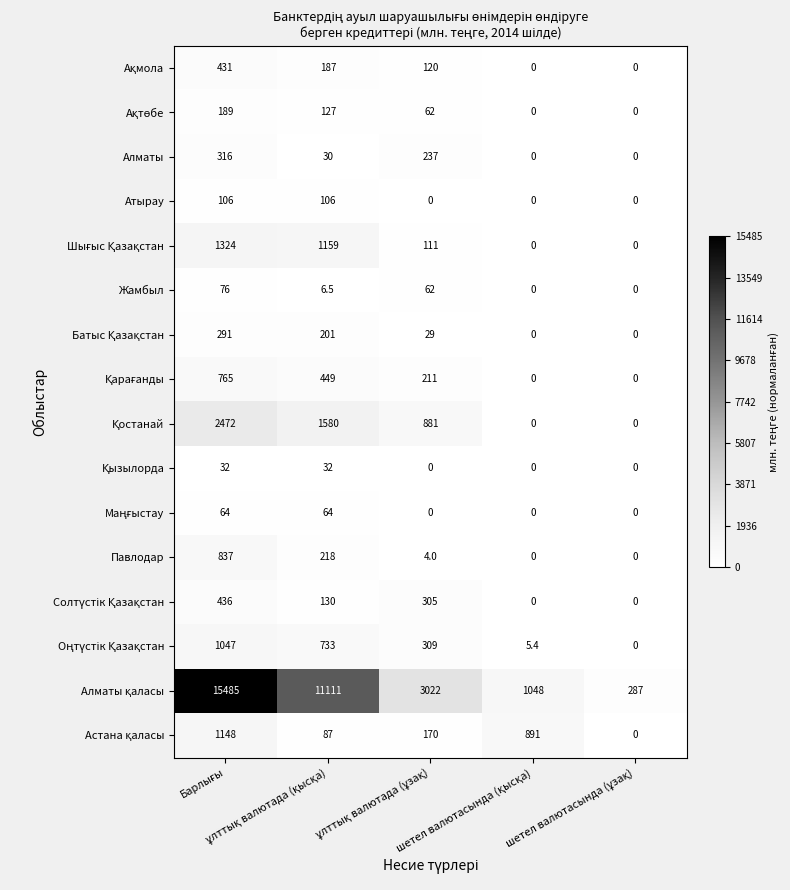

What is the difference between the maximum and minimum values in the Павлодар series?

837.0